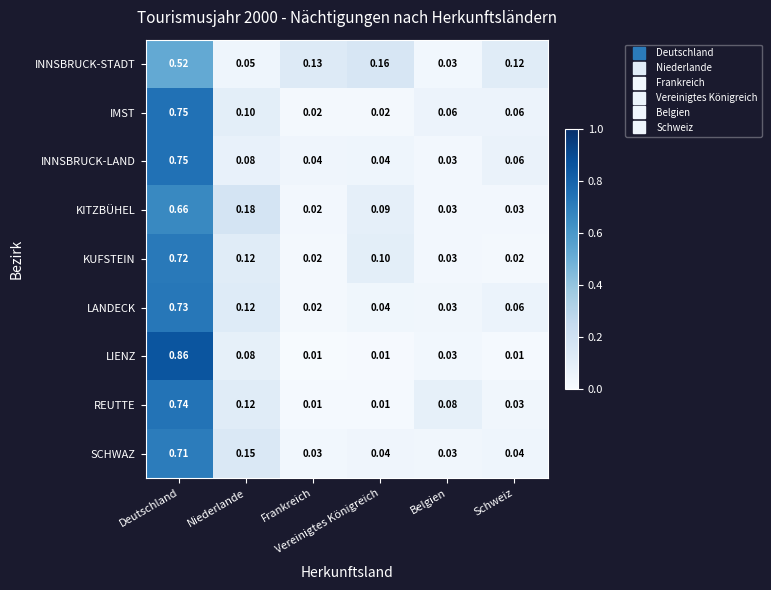

Count the number of data series in this chart.

9